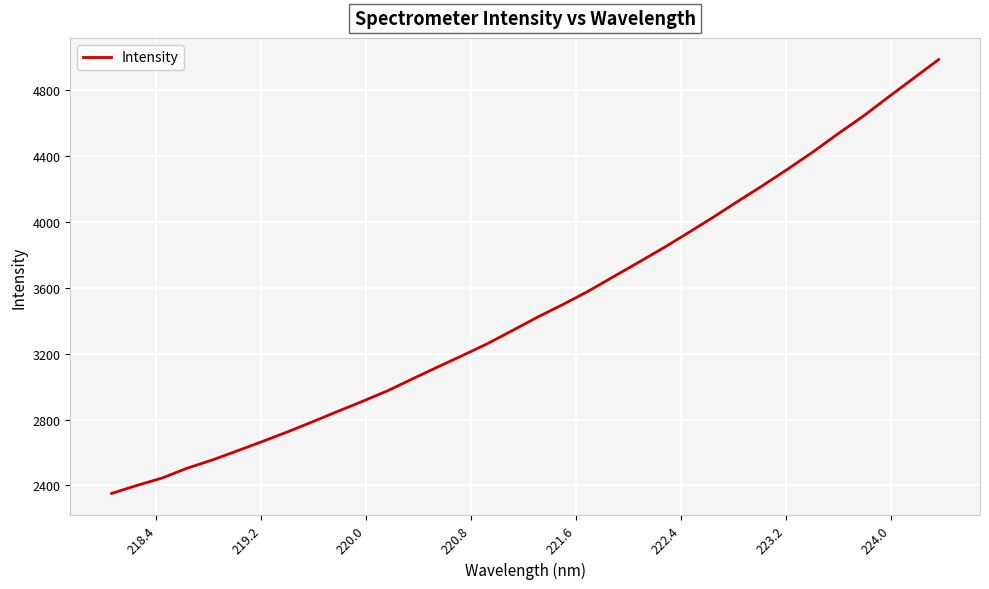

What is the minimum value shown in the chart?

2351.5